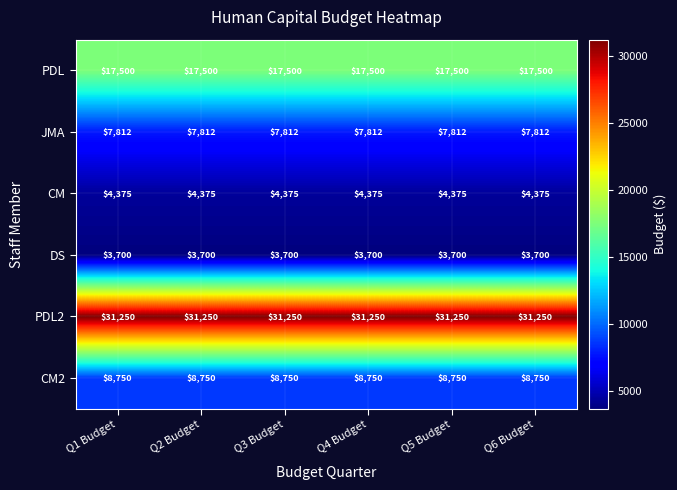

At how many categories does at least one series exceed 25564?

6